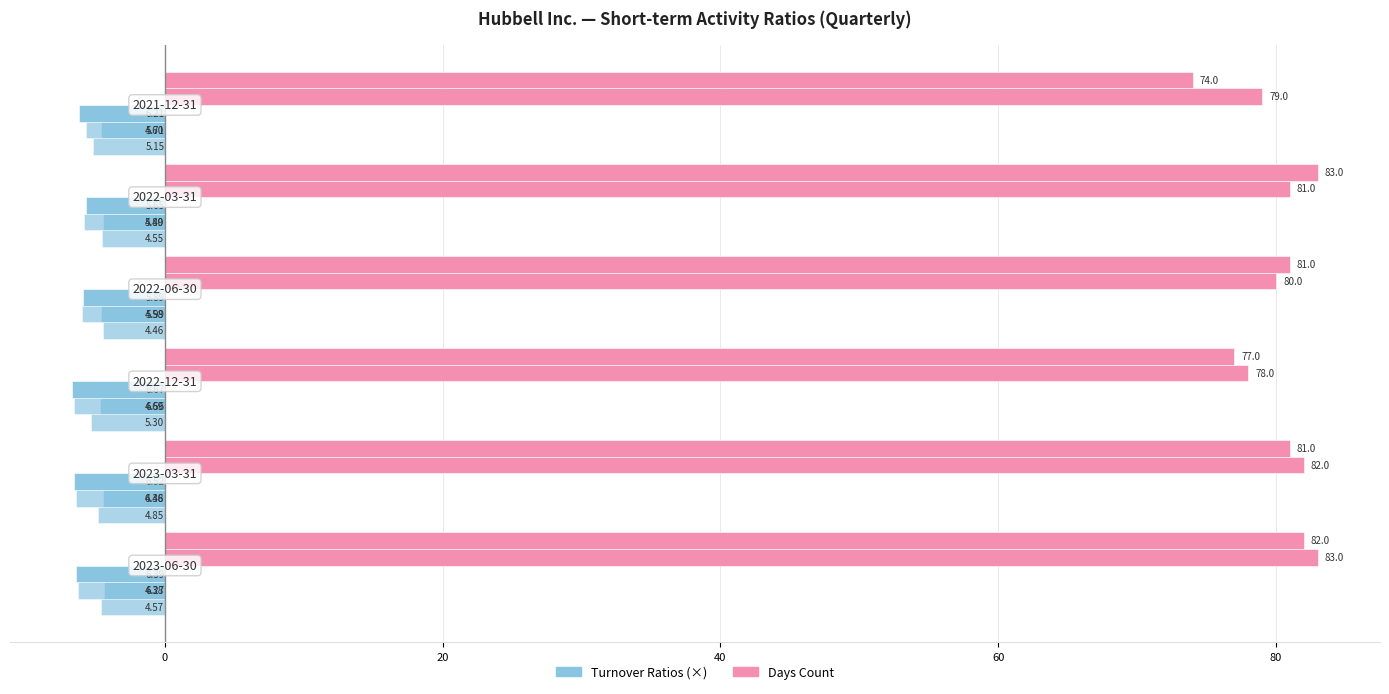

Is it true that Inventory turnover equals -1.2 at 40?

False